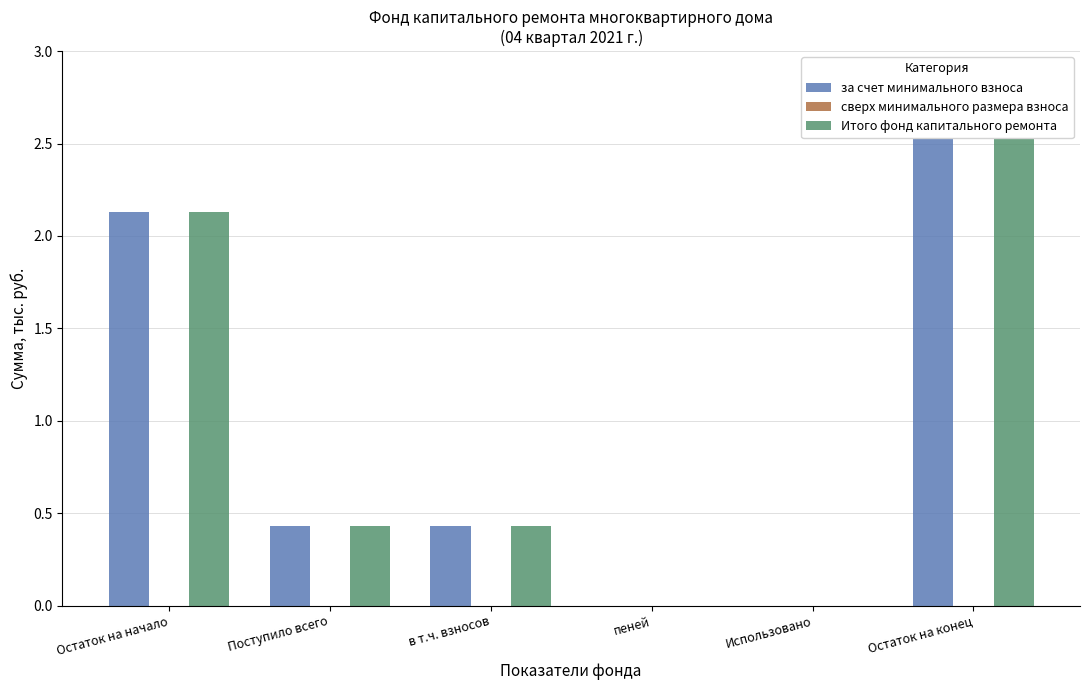

What is the label of the 3rd bar from the right?

пеней